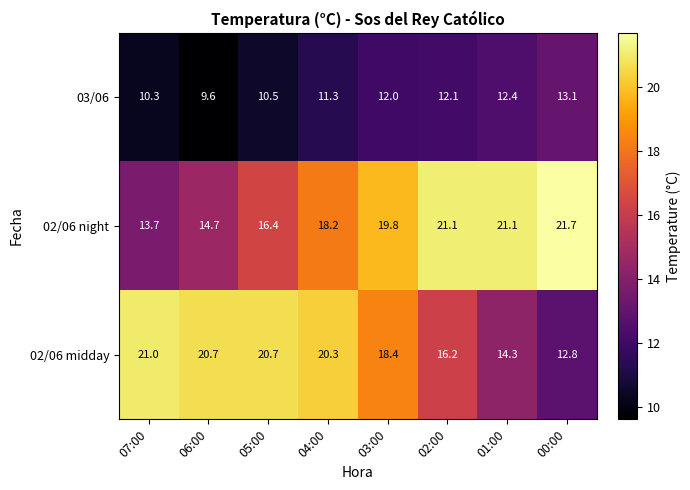

At 02:00, list the series in order from smallest to largest.

03/06, 02/06 midday, 02/06 night